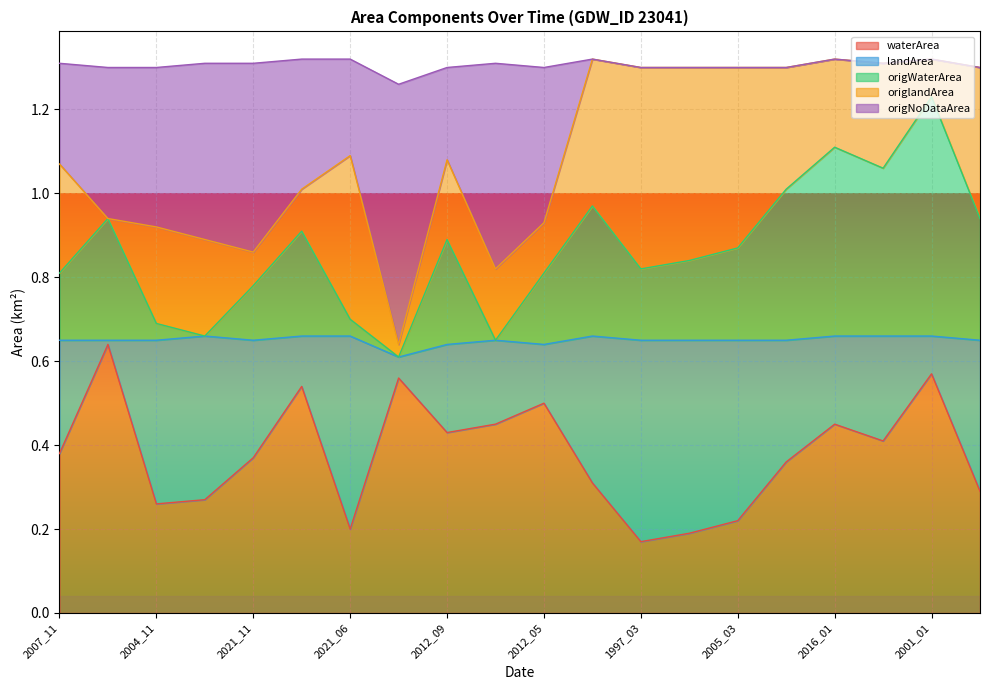

What position from the right is 2012_05?

10